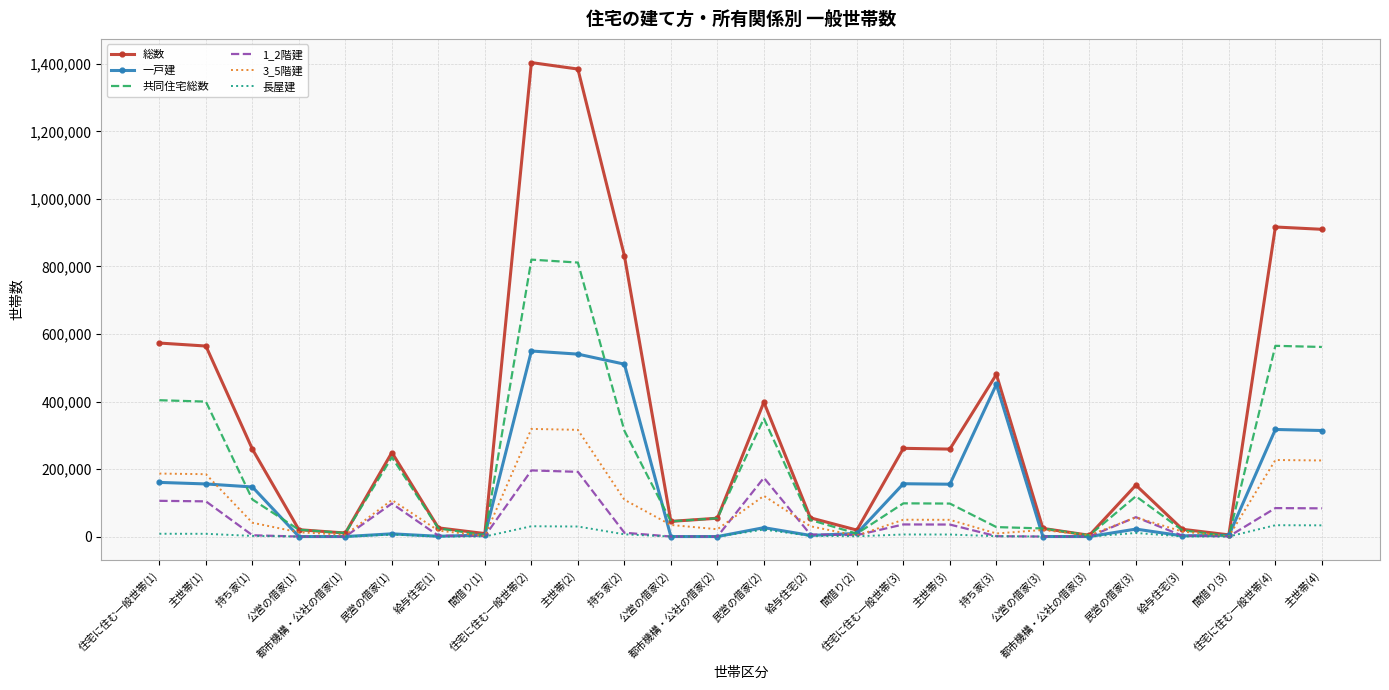

Which series has the largest range (max minus min)?

総数